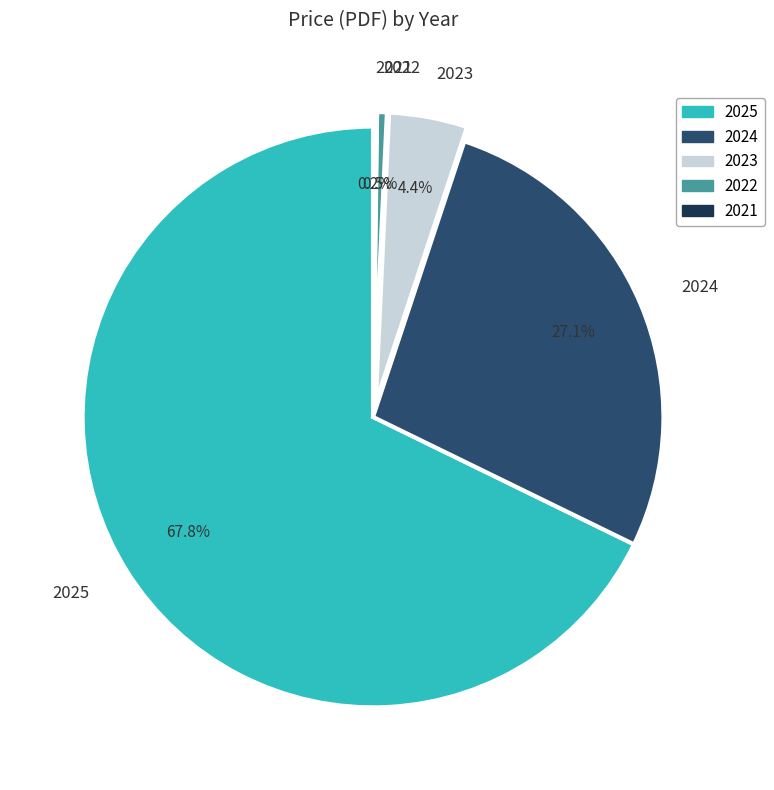

What portion of the pie excludes 2024?

72.9%